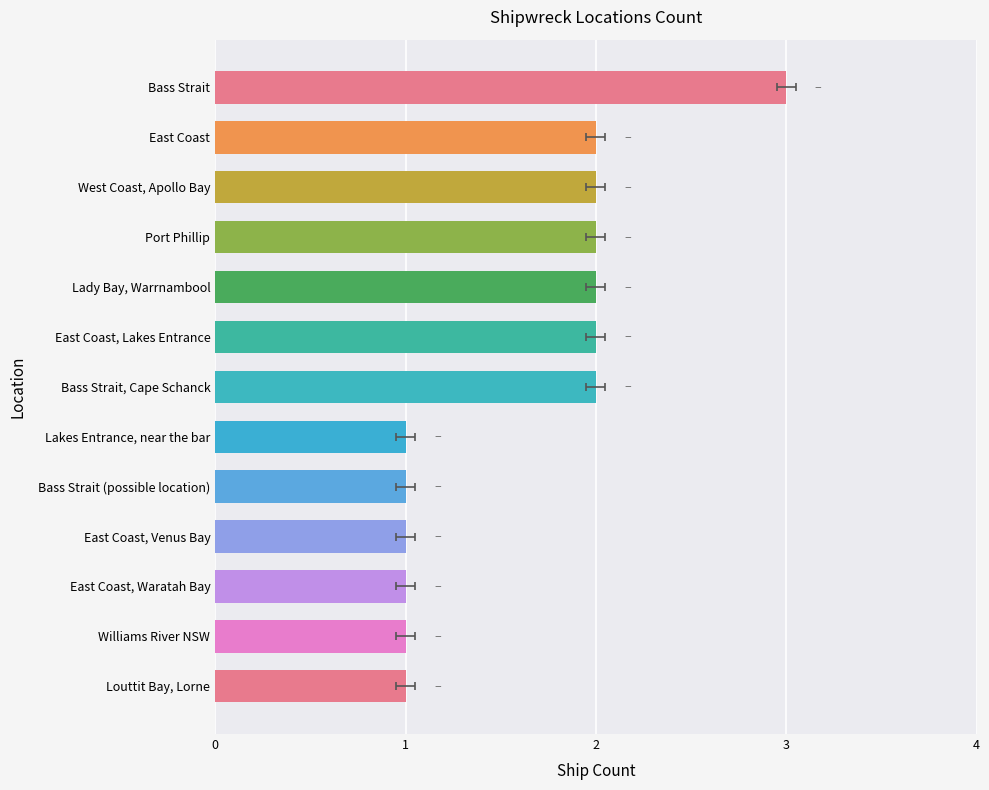

True or false: the data shows 3 at Port Phillip.

False